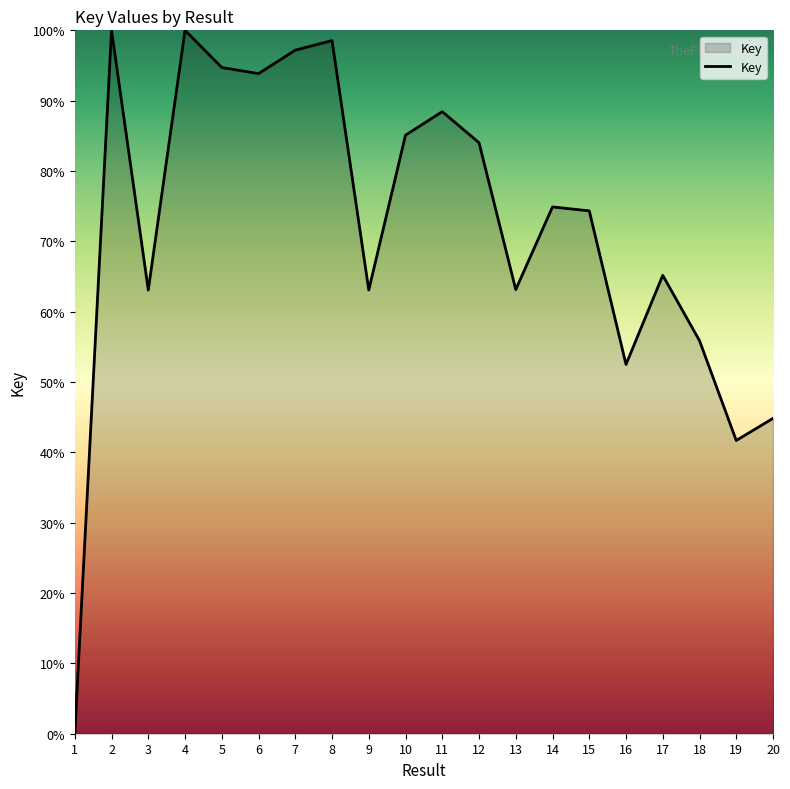

Approximately how many times larger is the value at 19 compared to 2?

0.7